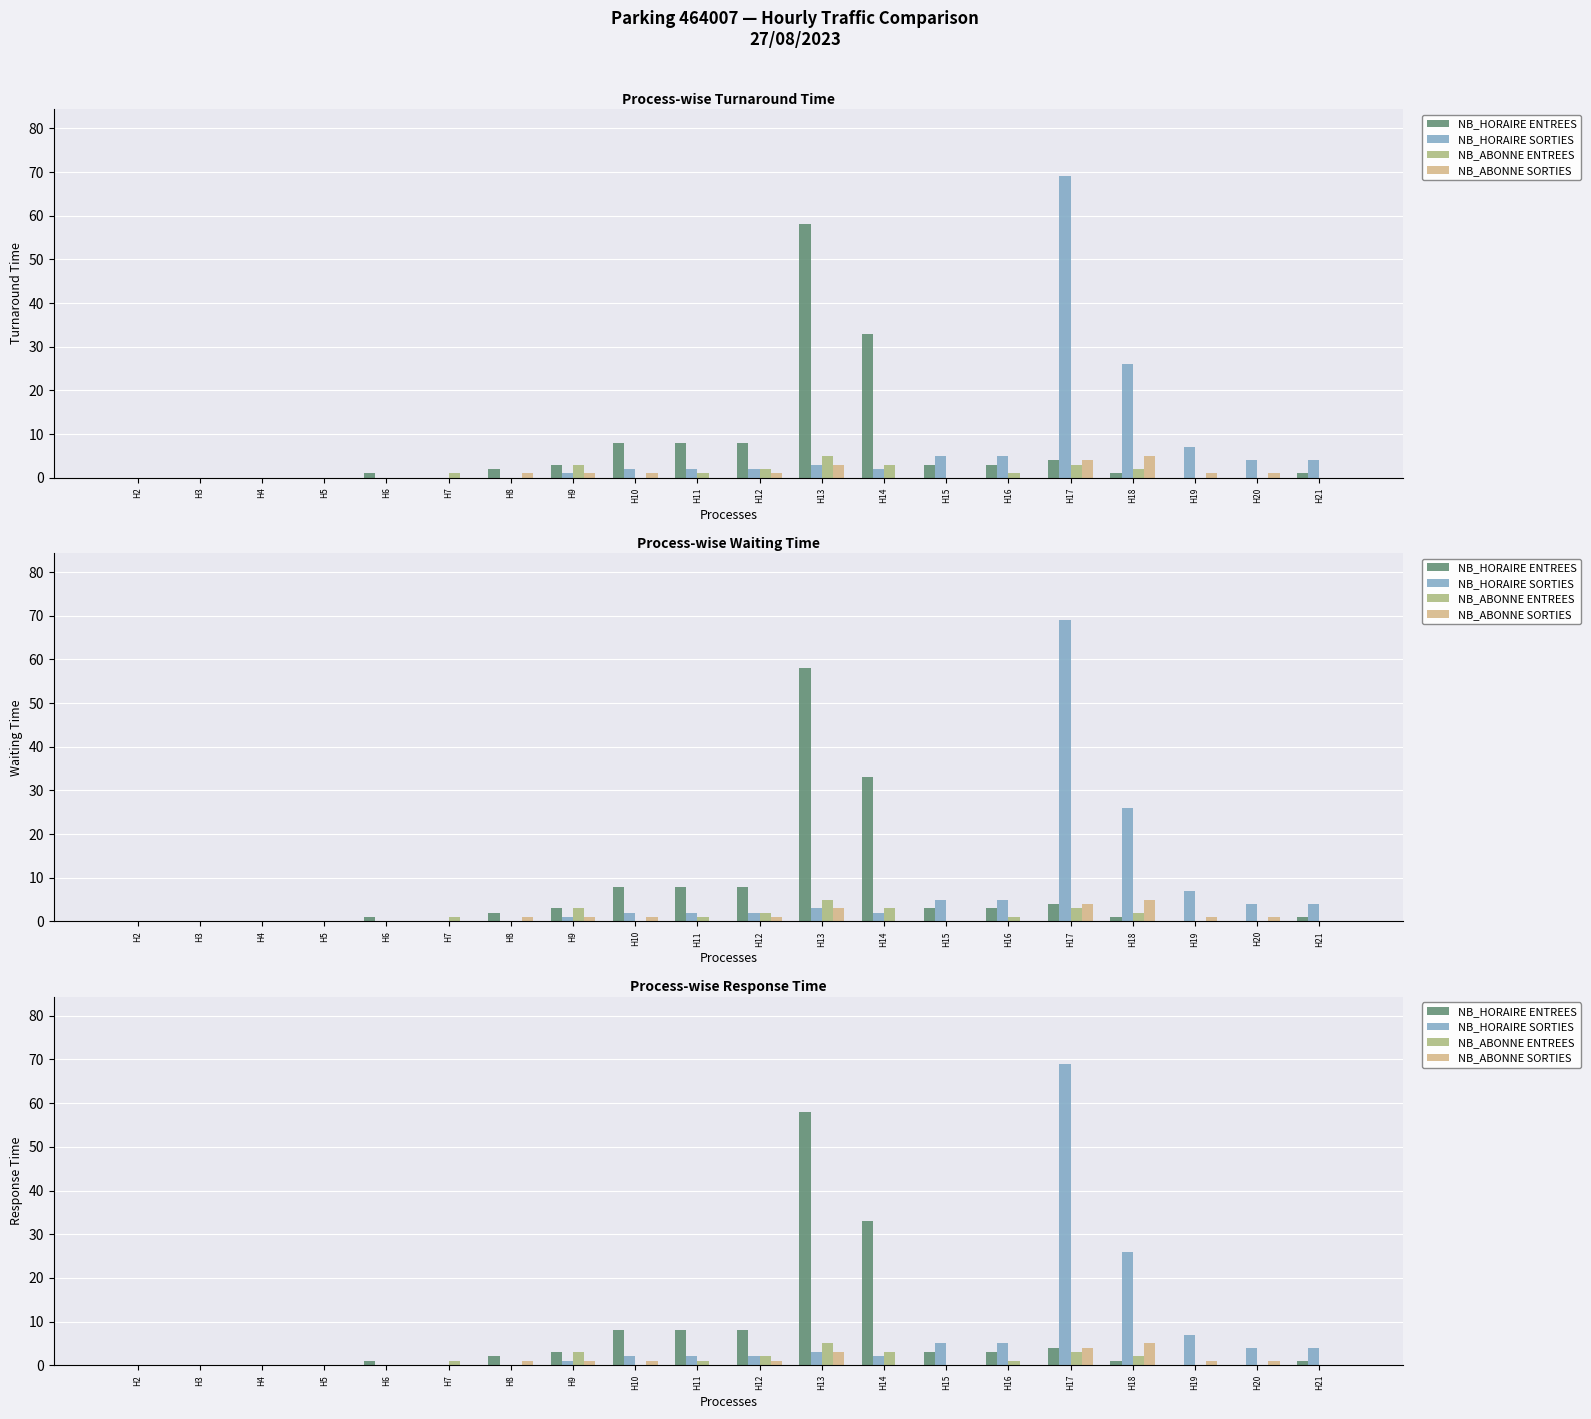

Which series has the largest range (max minus min)?

NB_HORAIRE SORTIES